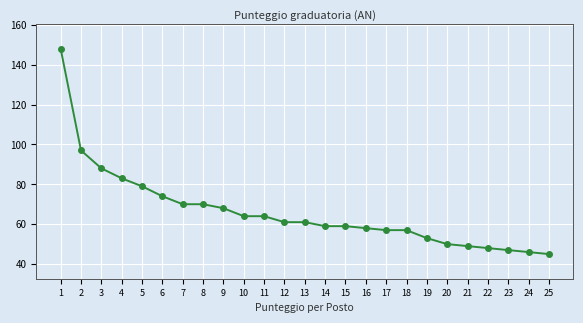

What is the ratio of the value at 7 to the value at 8?

1.0